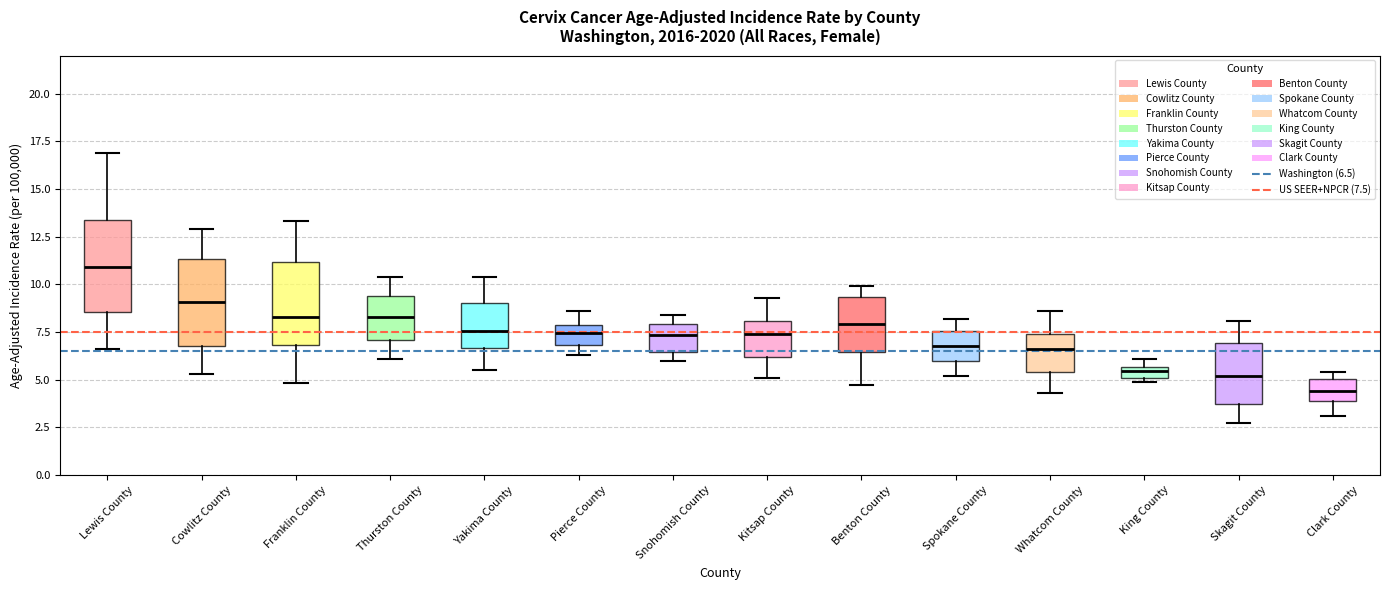

Where does the lower whisker of the box for Skagit County end on the y-axis? The values are not printed on the chart, so give them approximately, as read against the axis.

2.5